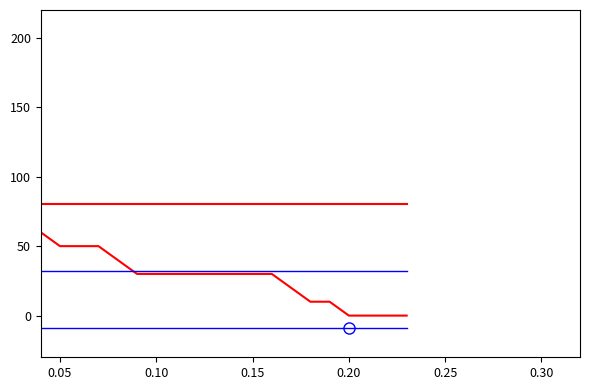

Is it true that lon equals -14.3 at 0.15?

False